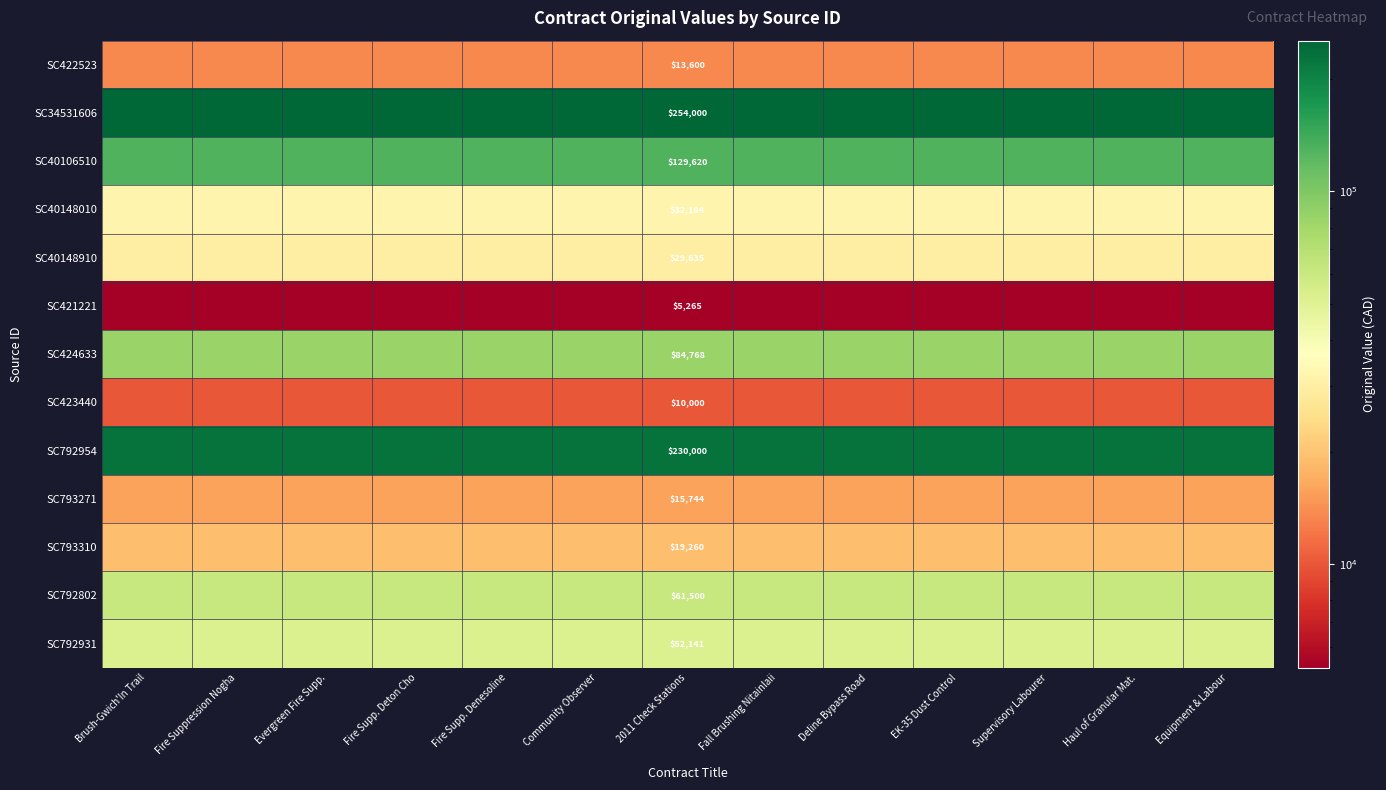

True or false: SC40148910 has a value of 29635.1 at Fire Suppression Nogha.

True